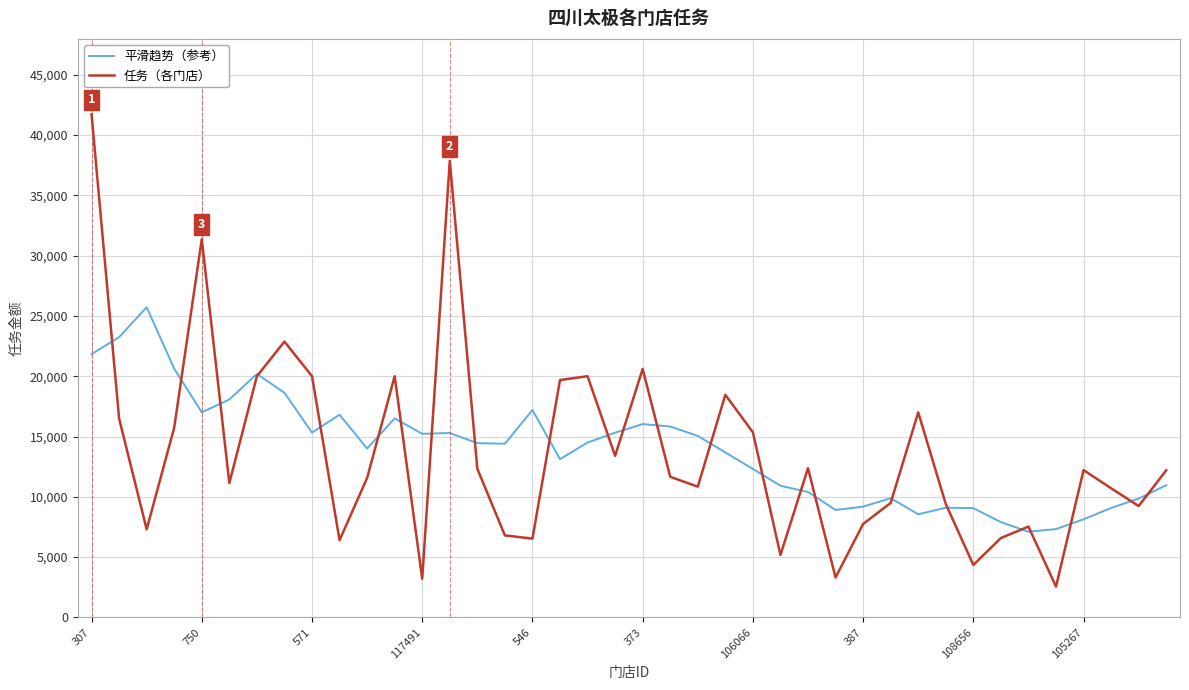

Which series has the widest spread of values?

任务（各门店）